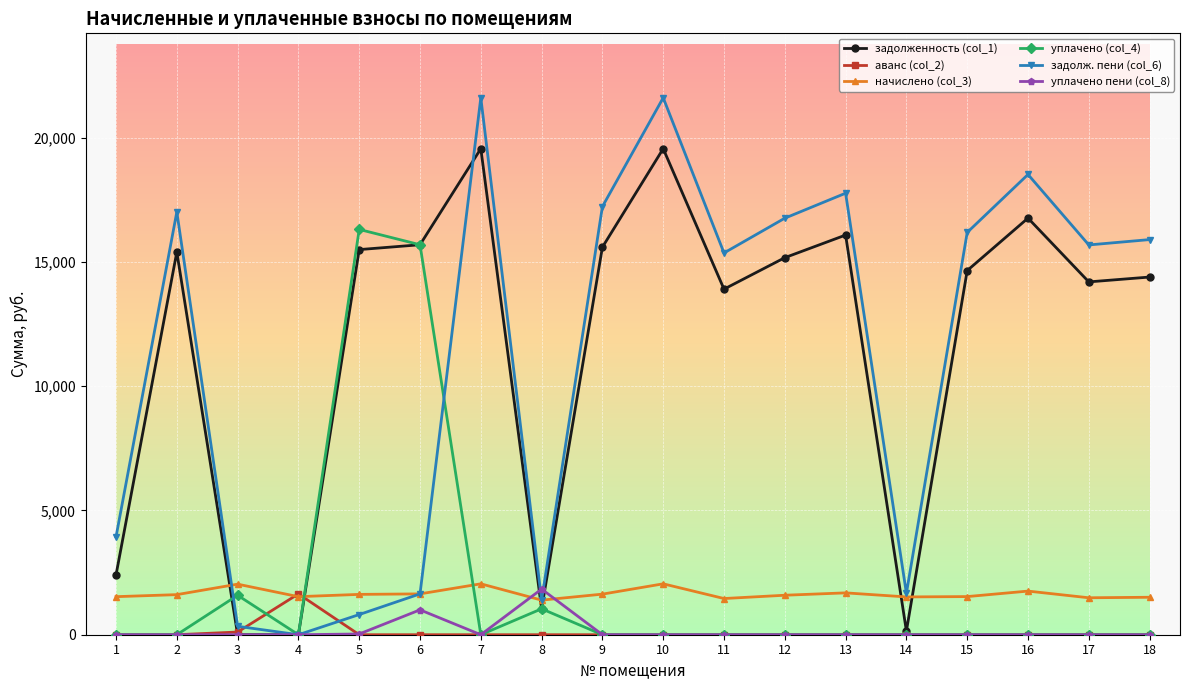

What is the greatest value displayed?

21603.3